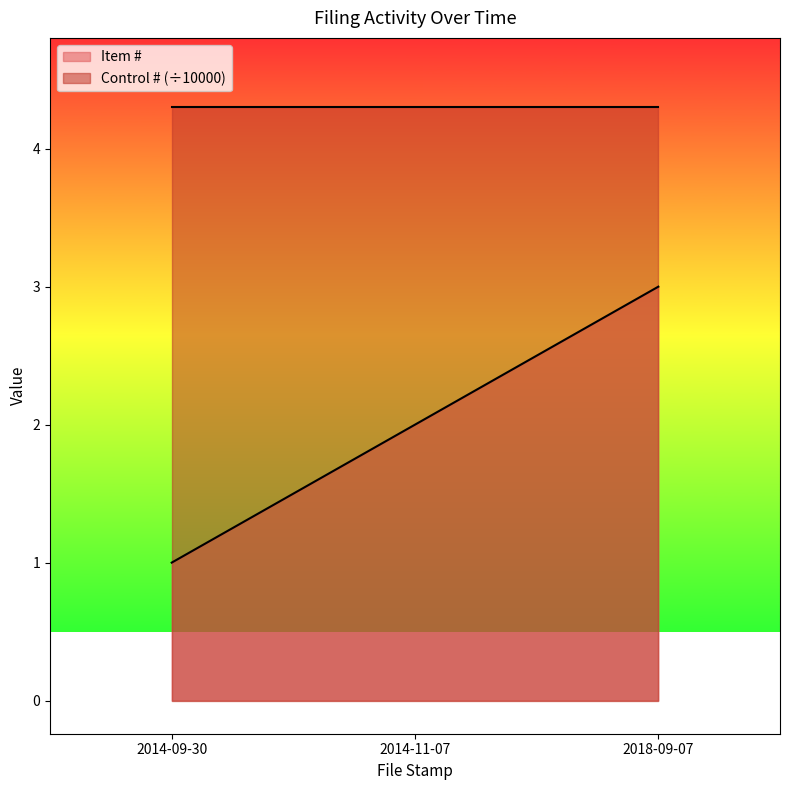

Reading left to right, extract all data points from this chart.

1	2	3